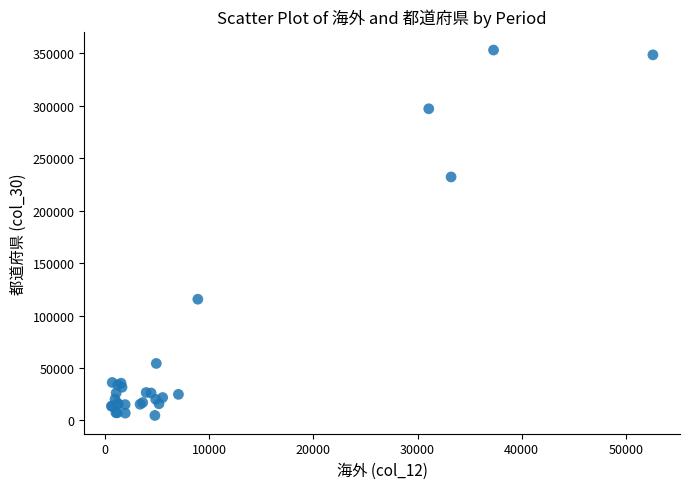

What Y value in the scatter plot is closest to 178878?

232062